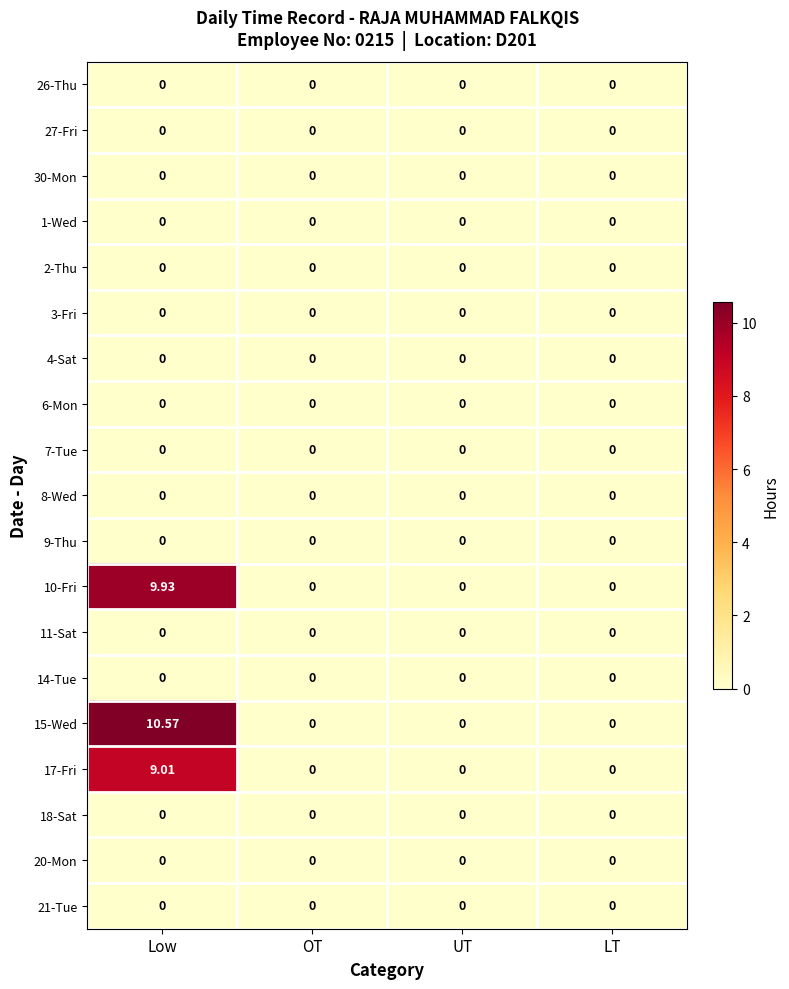

At which category is the sum across all series the highest?

Low